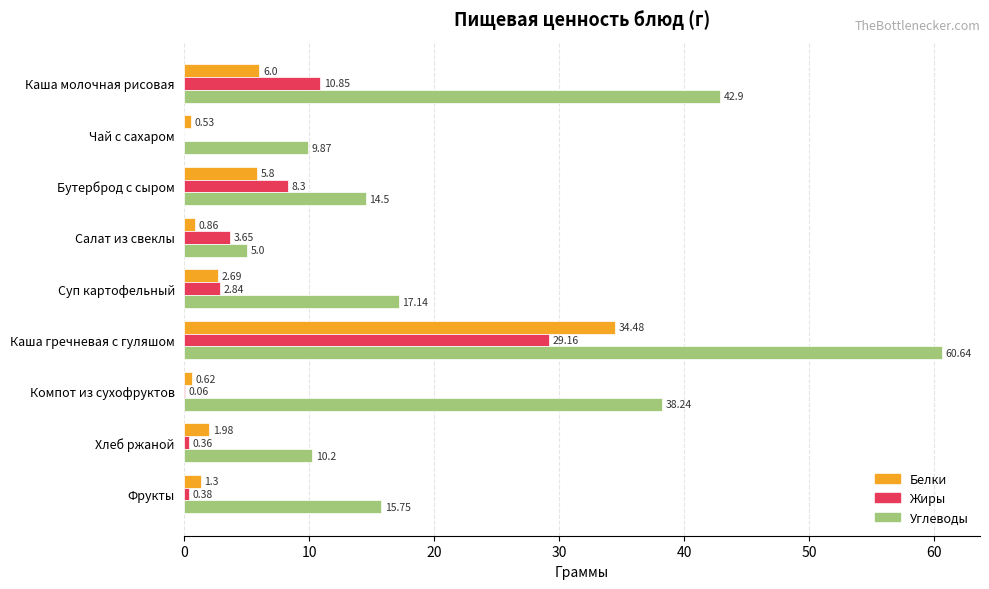

At which category is the sum across all series the highest?

Каша гречневая с гуляшом